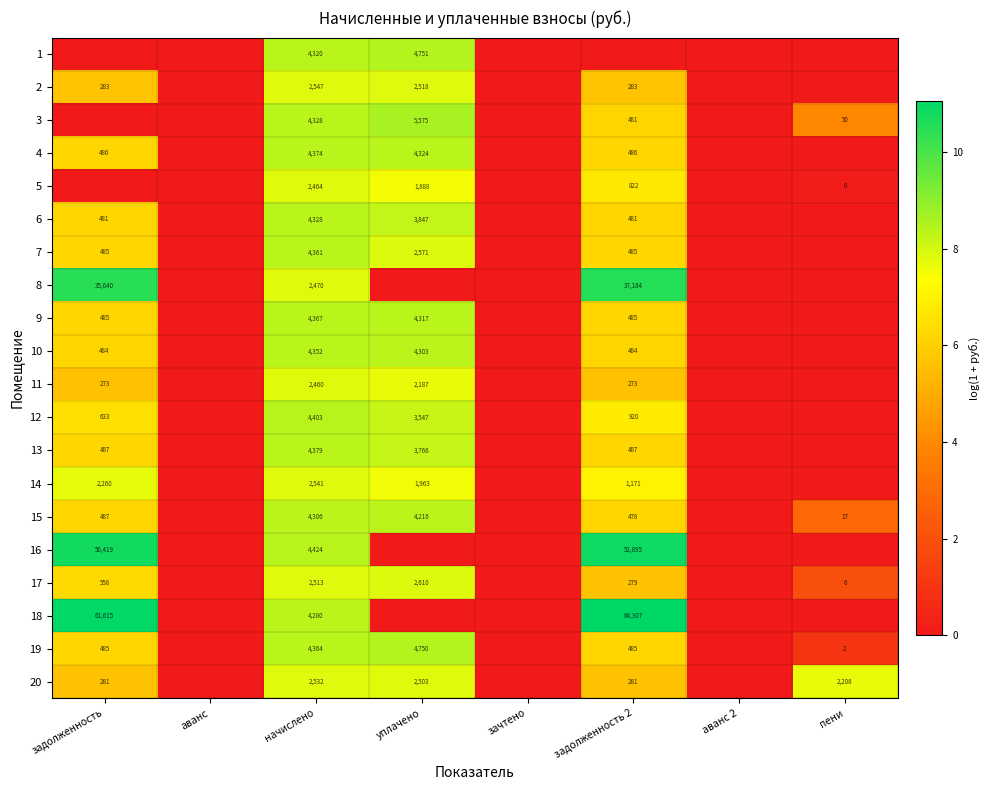

The value of 11 at начислено is 2460. True or false?

True